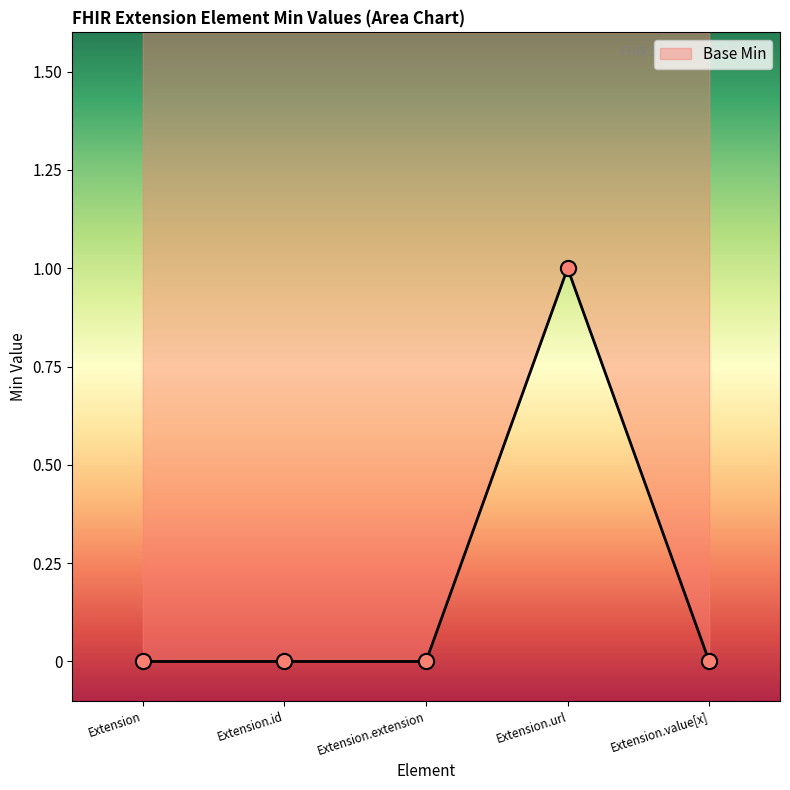

Between Extension.url and Extension.value[x], which is larger?

Extension.url